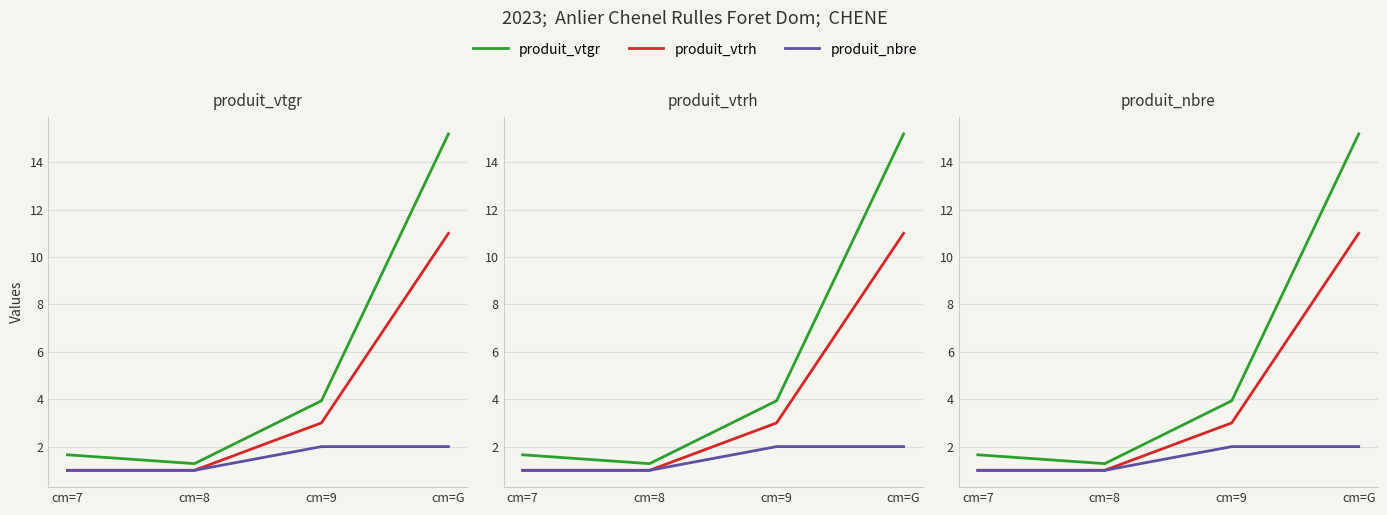

Is this an area chart (filled region under the line)?

No